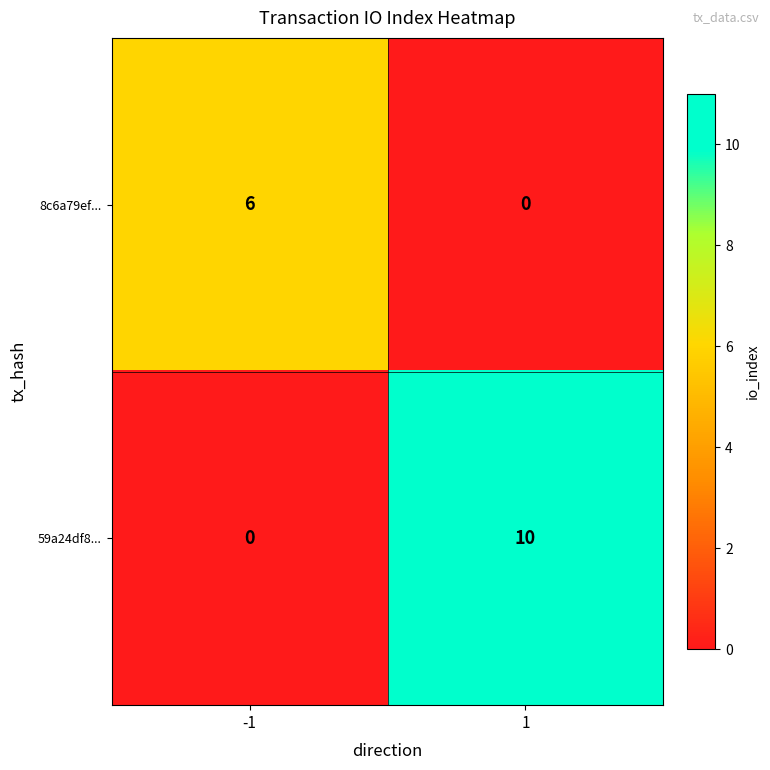

How many series are shown in this chart?

2